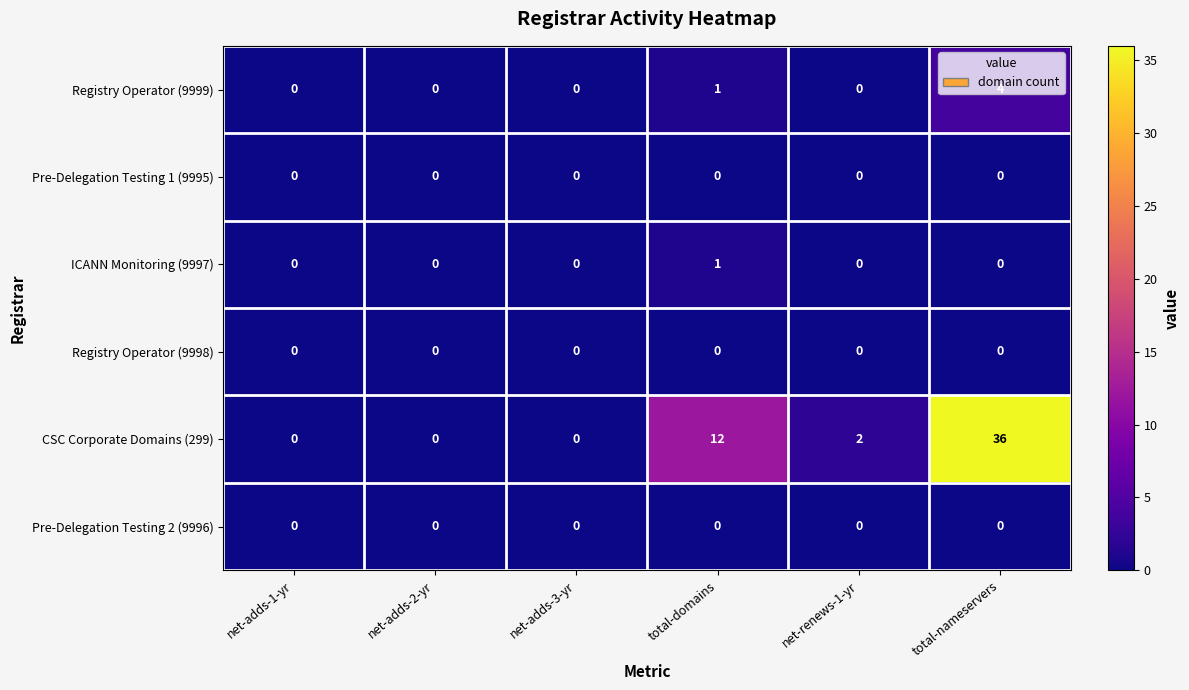

Count the Registry Operator (9999) values in the range 0 to 1.

5